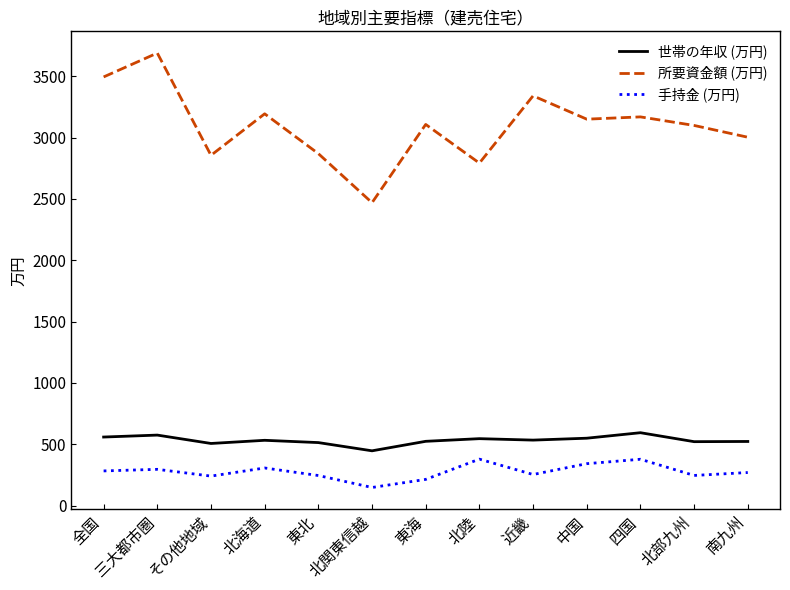

Which series has the largest total across all categories?

所要資金額 (万円)